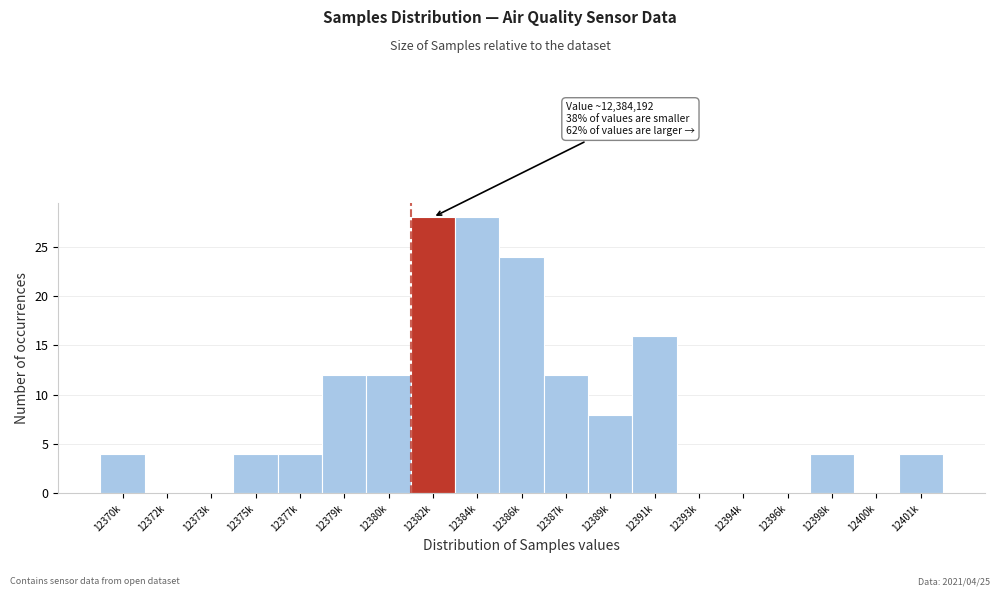

Reading left to right, extract all data points from this chart.

12370k=4	12372k=0	12373k=0	12375k=4	12377k=4	12379k=12	12380k=12	12382k=28	12384k=28	12386k=24	12387k=12	12389k=8	12391k=16	12393k=0	12394k=0	12396k=0	12398k=4	12400k=0	12401k=4